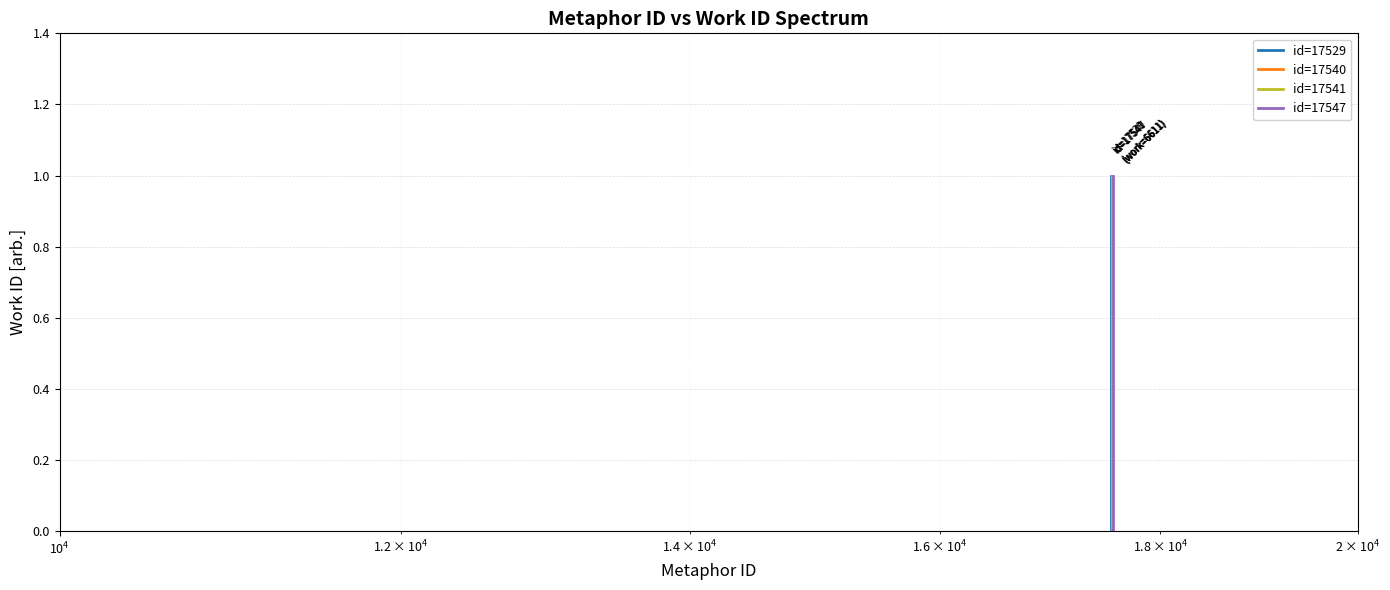

Is this an area chart (filled region under the line)?

No